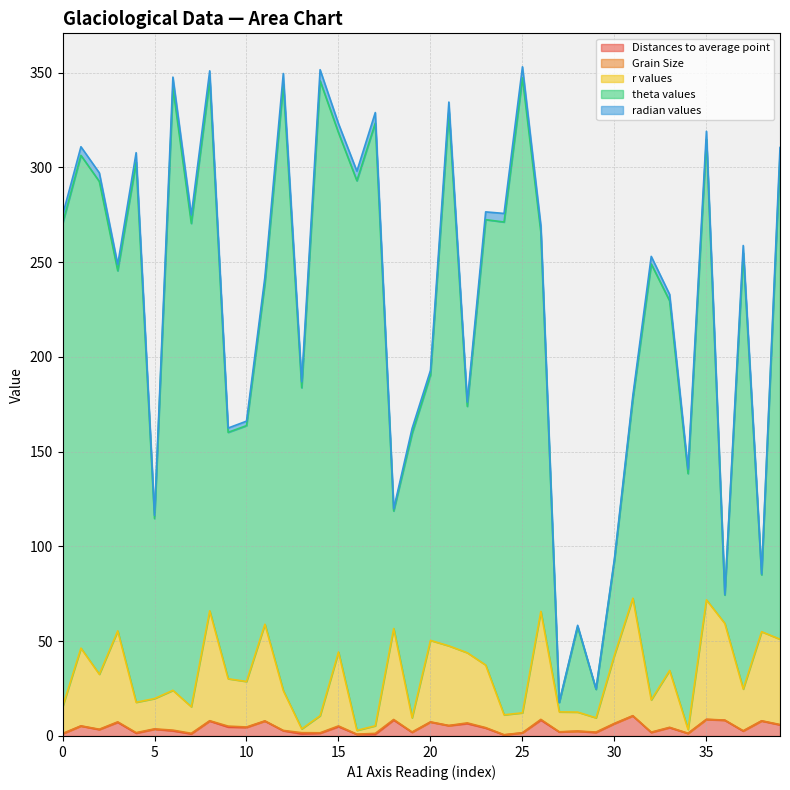

Reading left to right, list all the values displayed in this chart.

Distances to average point: 1.1	5.2	3.4	7.2	1.5	3.5	2.7	1.1	7.9	4.7	4.5	7.8	2.7	1.1	1.4	4.9	0.8	0.9	8.4	1.9	7.3	5.4	6.5	4.2	0.5	1.6	8.4	2.1	2.5	1.8	6.5	10.6	1.8	4.4	1.3	8.7	8.3	2.6	7.9	5.8
Grain Size: 0.2	0.1	0.2	0.2	0.3	0.2	0.4	0.3	0.2	0.5	0.2	0.1	0.2	0.6	0.2	0.4	0.1	0.5	0.3	0.2	0.1	0.1	0.4	0.2	0.1	0.1	0.4	0.1	0.1	0.2	0.2	0.1	0.2	0.2	0.1	0.1	0.1	0.2	0.1	0.2
r values: 14.0	41.0	29.0	48.0	16.0	16.0	21.0	14.0	58.0	25.0	24.0	51.0	21.0	2.0	9.0	39.0	2.0	4.0	48.0	7.5	43.0	42.0	37.0	33.0	10.5	10.5	57.0	10.5	10.0	7.5	36.0	62.0	17.0	30.0	2.0	63.0	51.0	22.0	47.0	45.0
theta values: 255.0	260.0	260.0	190.0	285.0	95.0	318.0	255.0	280.0	130.0	135.0	180.0	320.0	180.0	335.0	274.0	290.0	318.0	62.0	150.0	140.0	282.0	130.0	235.0	260.0	335.0	200.0	5.0	45.0	15.0	50.0	105.0	230.0	195.0	135.0	243.0	15.0	230.0	30.0	255.0
radian values: 4.5	4.5	4.5	3.3	5.0	1.7	5.5	4.5	4.9	2.3	2.4	3.1	5.6	3.1	5.8	4.8	5.1	5.5	1.1	2.6	2.4	4.9	2.3	4.1	4.5	5.8	3.5	0.1	0.8	0.3	0.9	1.8	4.0	3.4	2.4	4.2	0.3	4.0	0.5	4.5